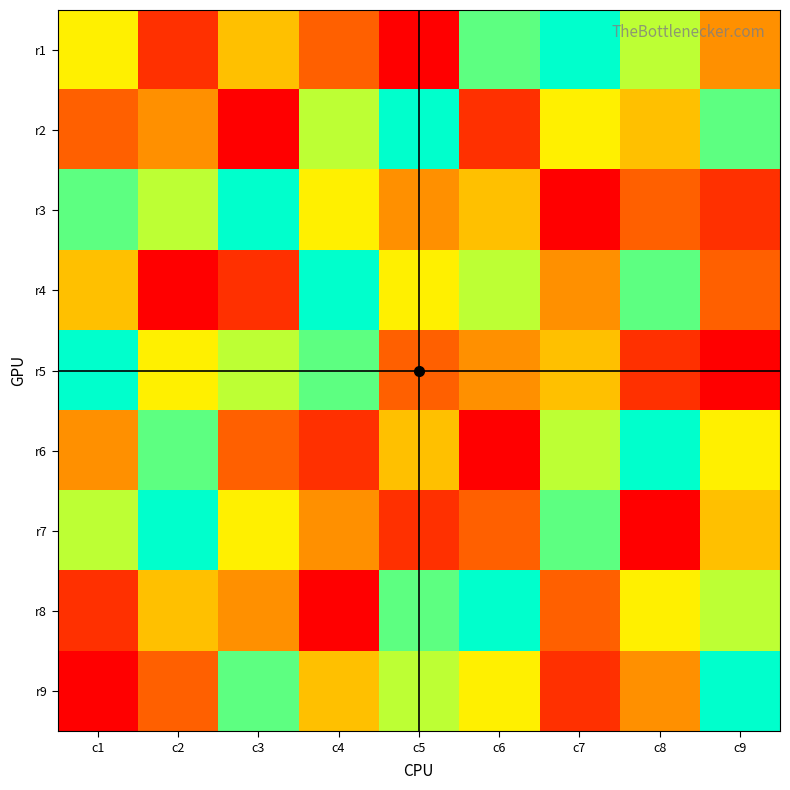

Reading left to right, list all the values displayed in this chart.

r1: c1=6	c2=2	c3=5	c4=3	c5=1	c6=8	c7=9	c8=7	c9=4
r2: c1=3	c2=4	c3=1	c4=7	c5=9	c6=2	c7=6	c8=5	c9=8
r3: c1=8	c2=7	c3=9	c4=6	c5=4	c6=5	c7=1	c8=3	c9=2
r4: c1=5	c2=1	c3=2	c4=9	c5=6	c6=7	c7=4	c8=8	c9=3
r5: c1=9	c2=6	c3=7	c4=8	c5=3	c6=4	c7=5	c8=2	c9=1
r6: c1=4	c2=8	c3=3	c4=2	c5=5	c6=1	c7=7	c8=9	c9=6
r7: c1=7	c2=9	c3=6	c4=4	c5=2	c6=3	c7=8	c8=1	c9=5
r8: c1=2	c2=5	c3=4	c4=1	c5=8	c6=9	c7=3	c8=6	c9=7
r9: c1=1	c2=3	c3=8	c4=5	c5=7	c6=6	c7=2	c8=4	c9=9